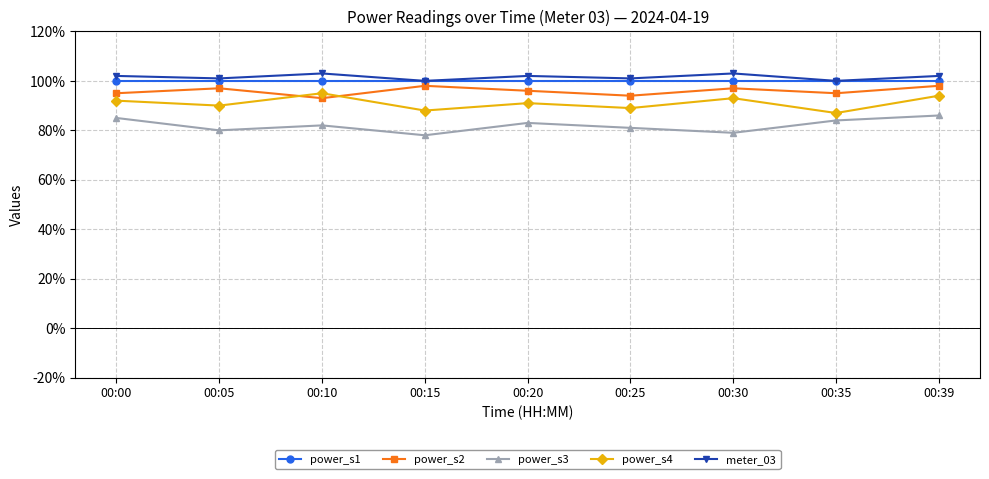

Is it true that power_s3 equals 81 at 00:25?

True